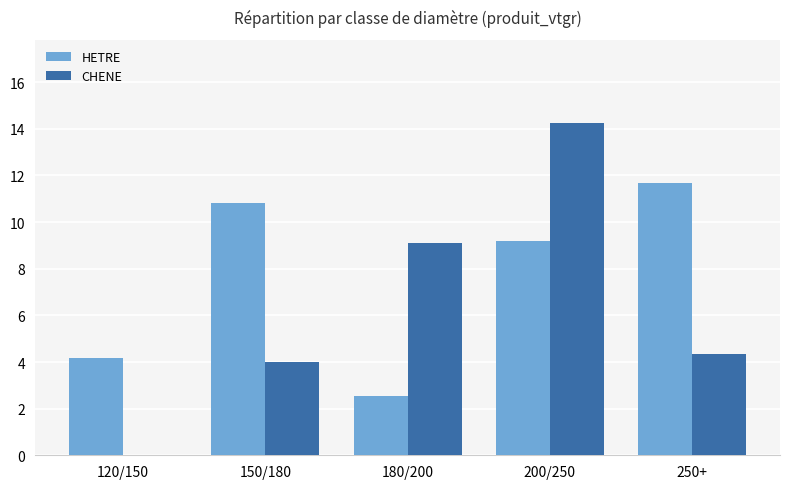

The value of CHENE at 150/180 is 5.3. True or false?

False